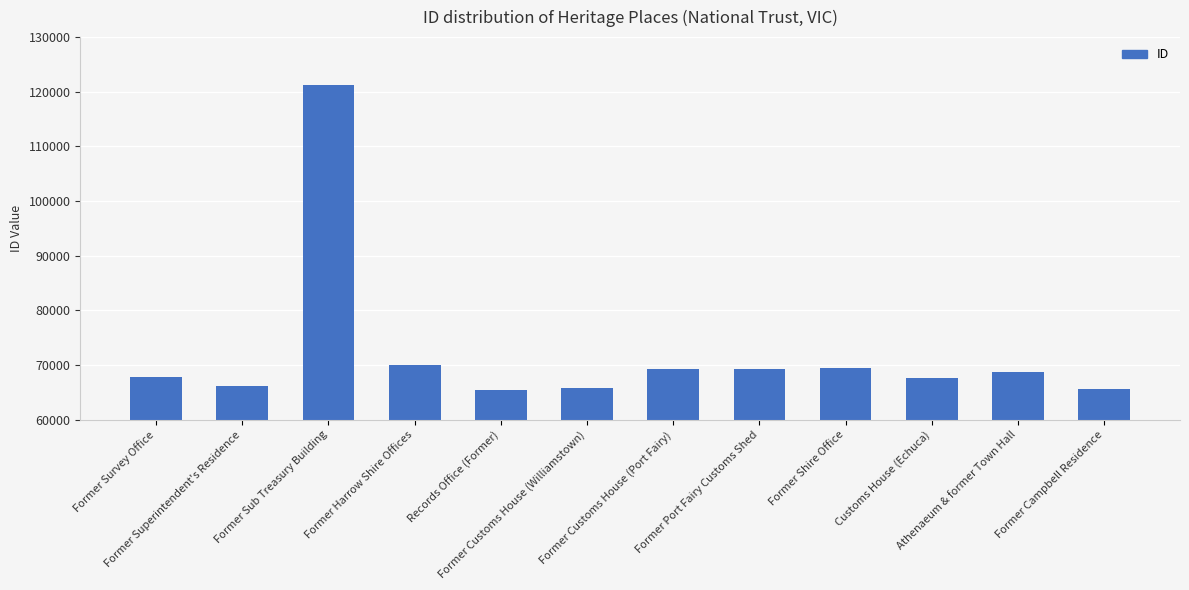

Count the number of categories in the chart.

12